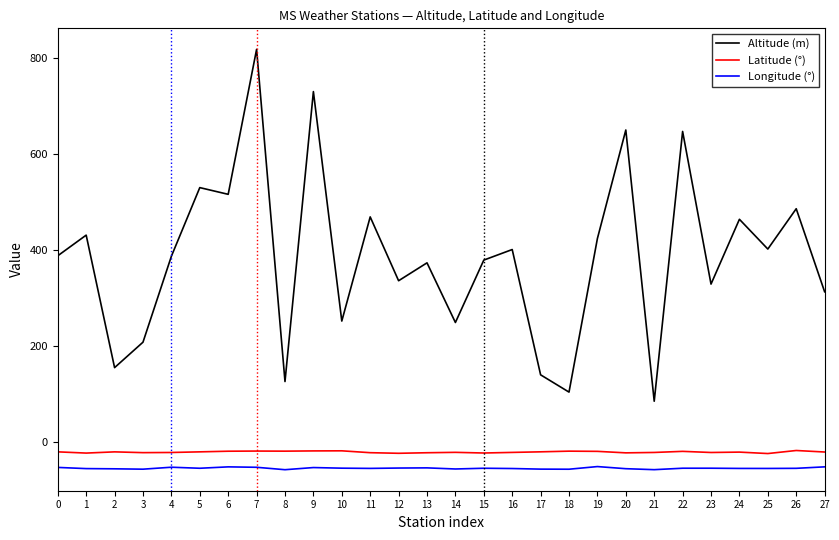

Read the Latitude (°) value at 2.

-20.5